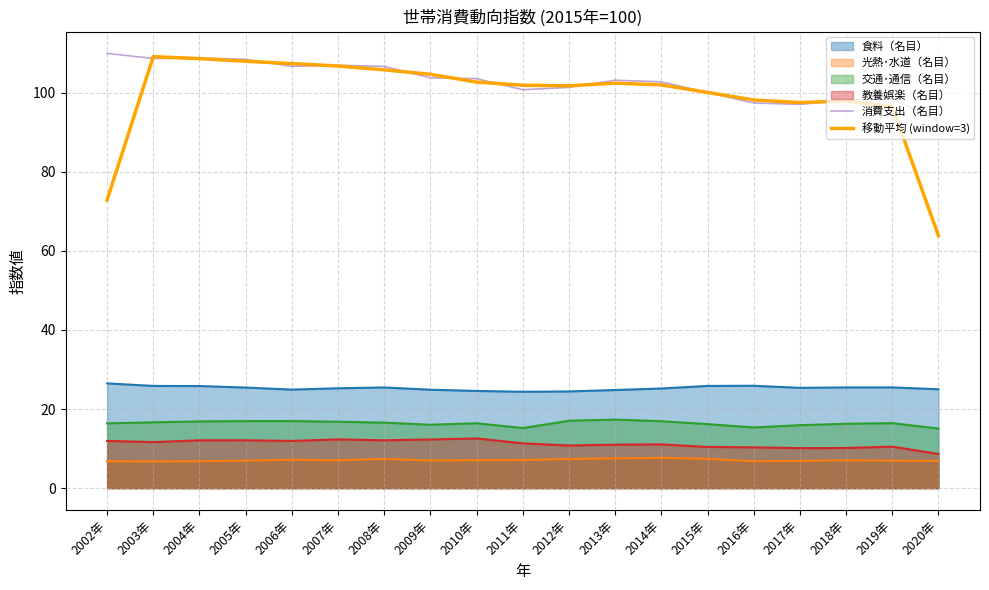

What is the difference between the maximum and minimum values in the 移動平均 (window=3) series?

45.3